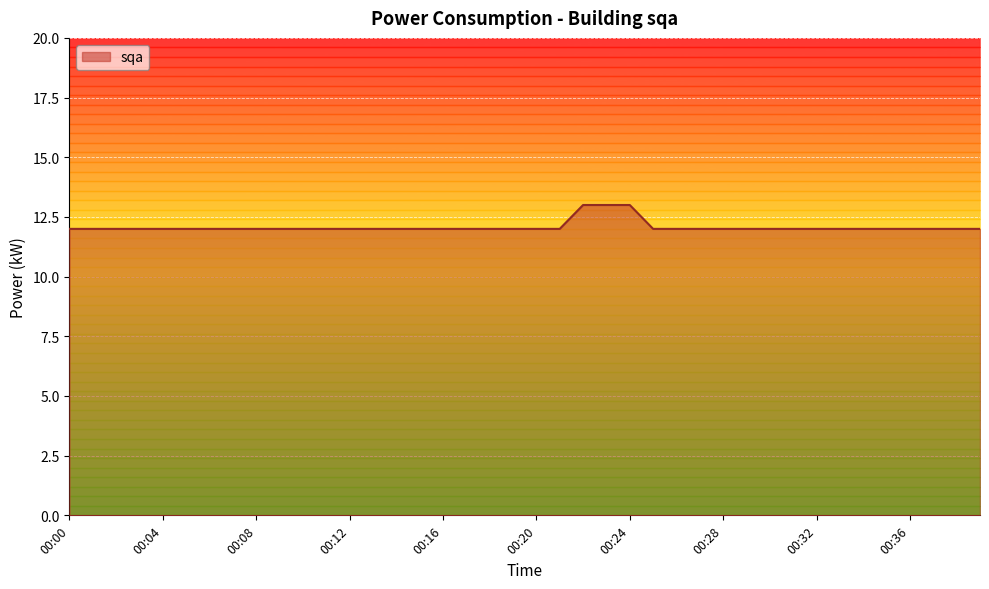

Does the chart display data point markers on the line(s)?

No